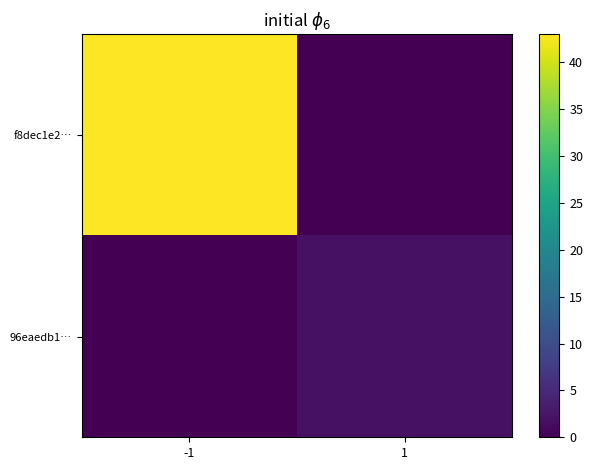

At which category does the chart reach its peak across all series?

-1